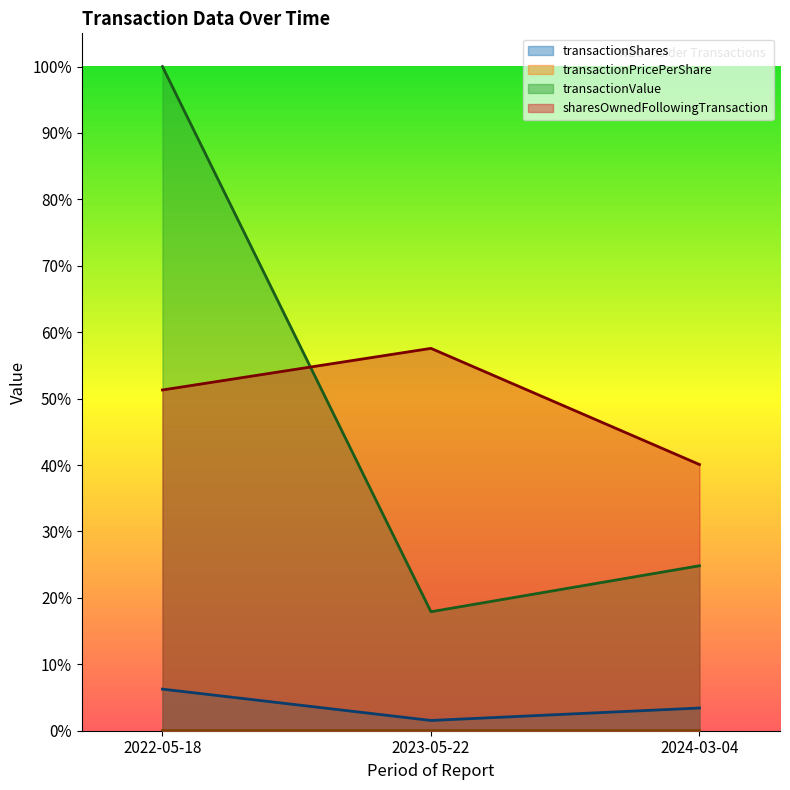

What is the difference between the second highest and minimum values in the transactionValue series?

0.1